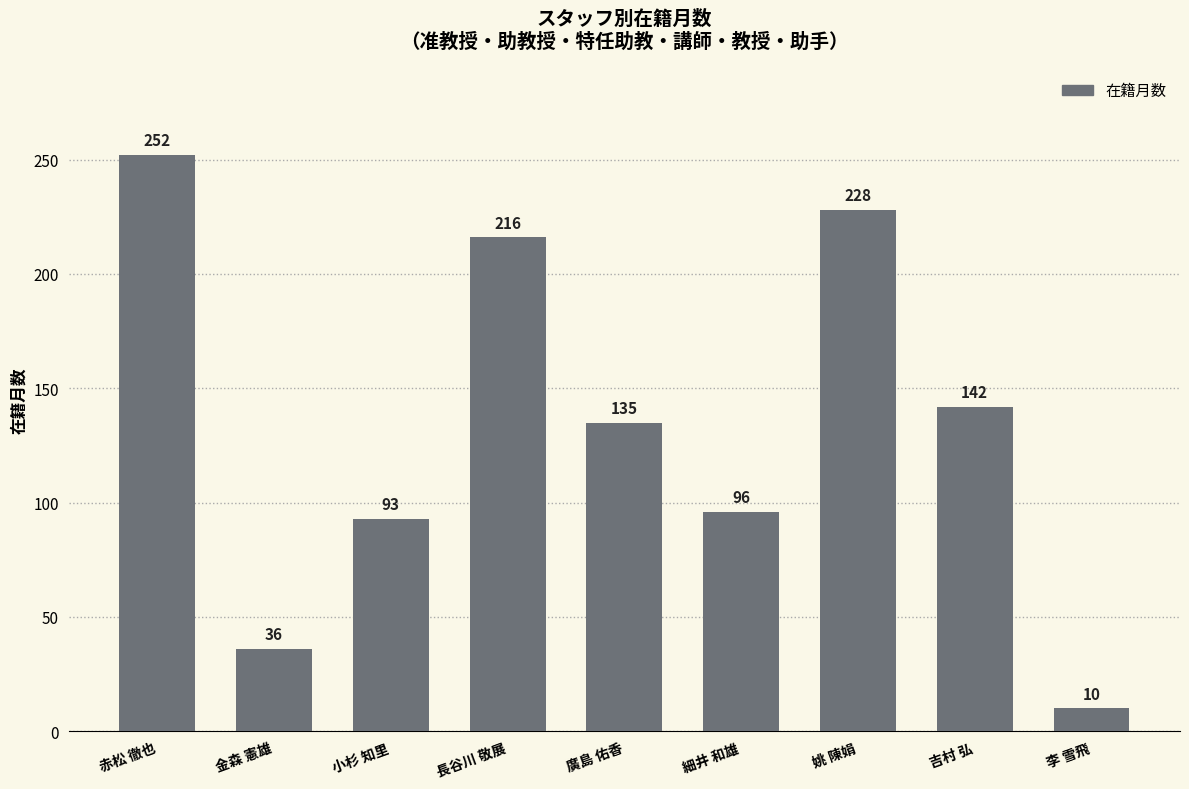

Which has a higher value, 小杉 知里 or 金森 憲雄?

小杉 知里